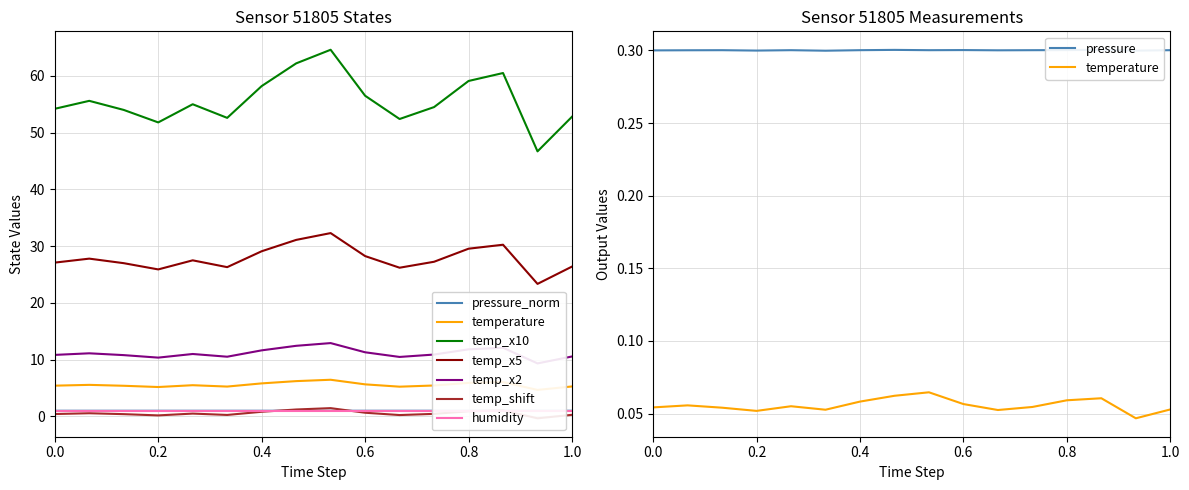

True or false: temperature and pressure cross at least once.

False